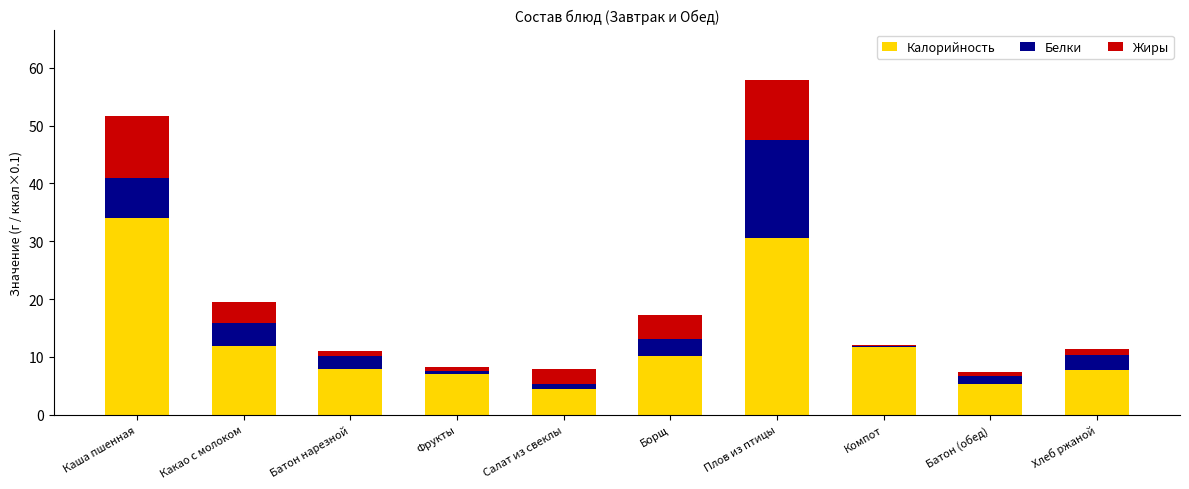

Is it true that Калорийность equals 7.0 at Фрукты?

True